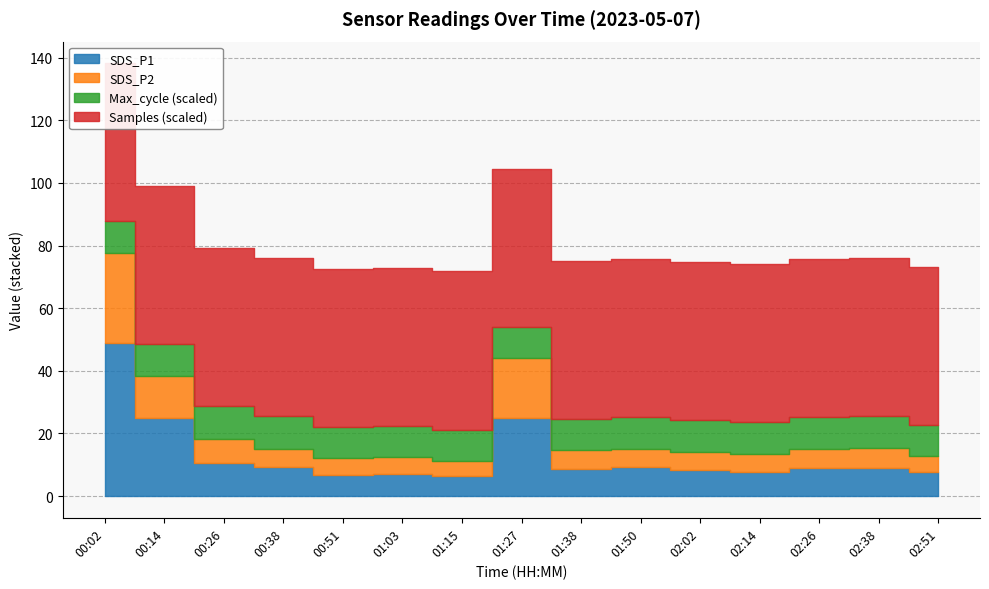

In Samples_norm, how many points are higher than both neighbors (excluding endpoints)?

4